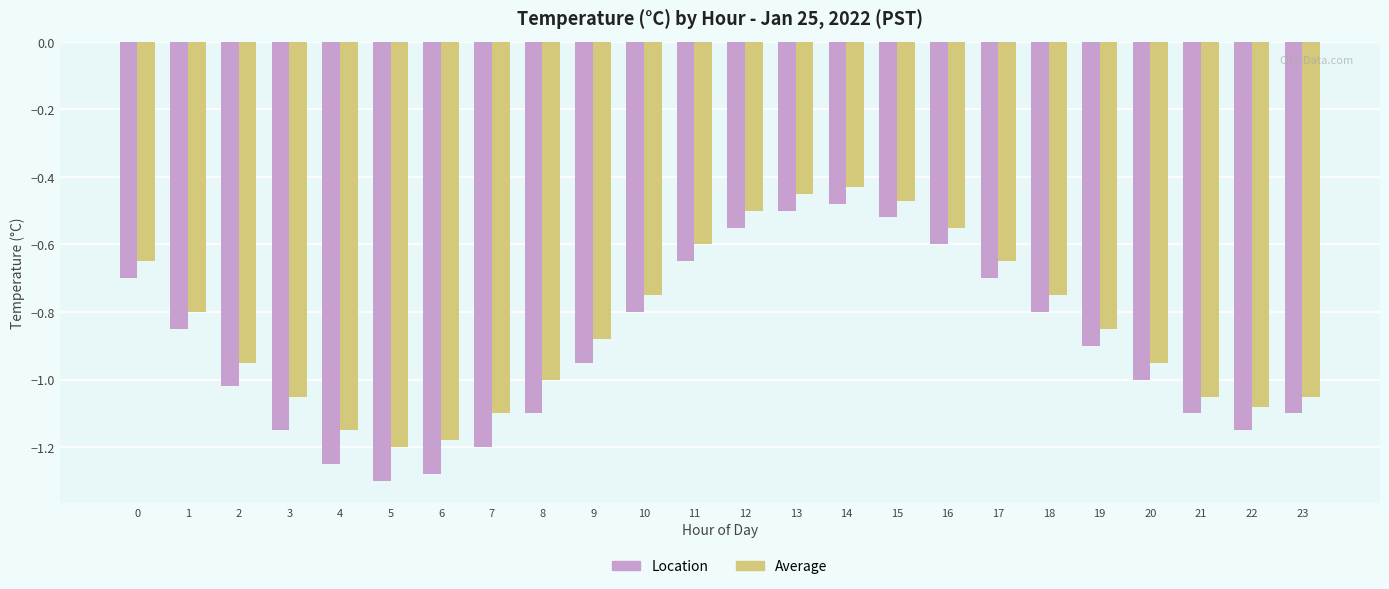

What is the total value across all series at 4?

-2.4